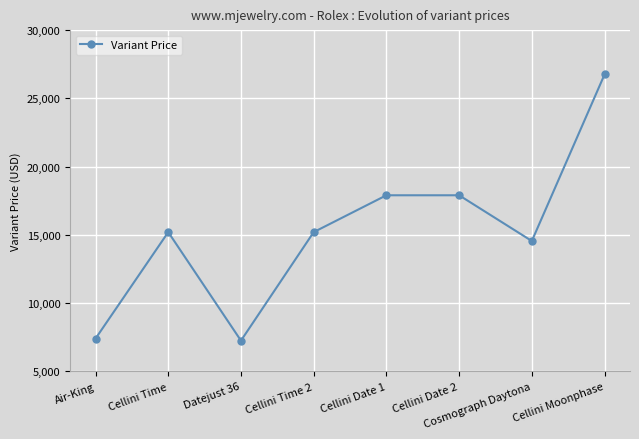

Where is the first local minimum?

Datejust 36